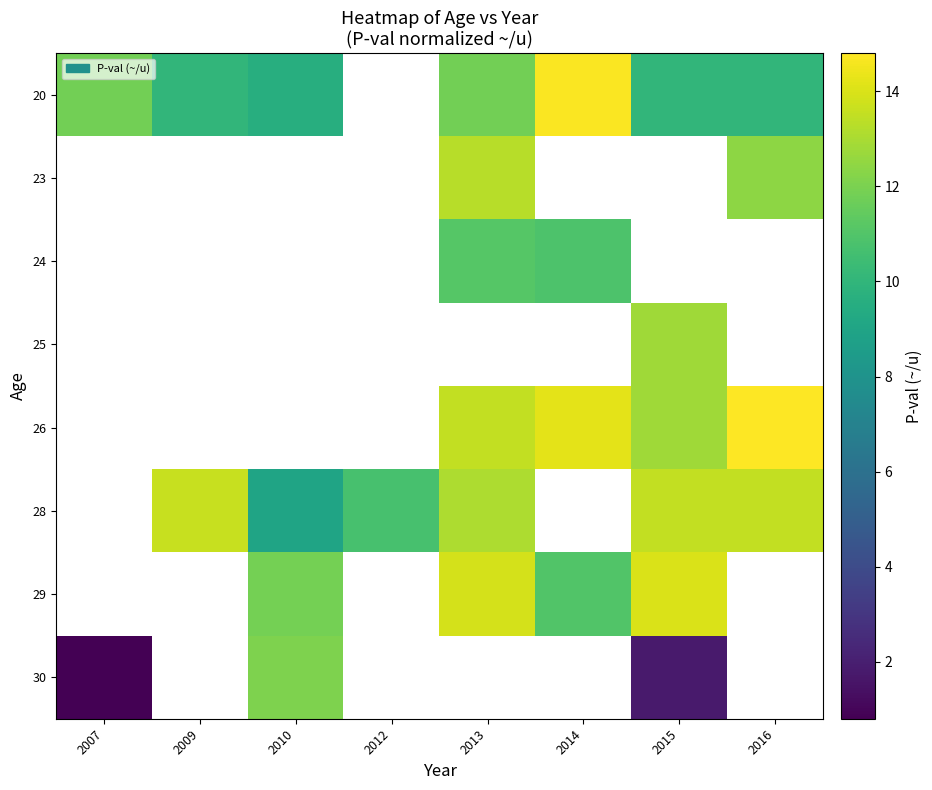

At how many categories does at least one series exceed 9?

8